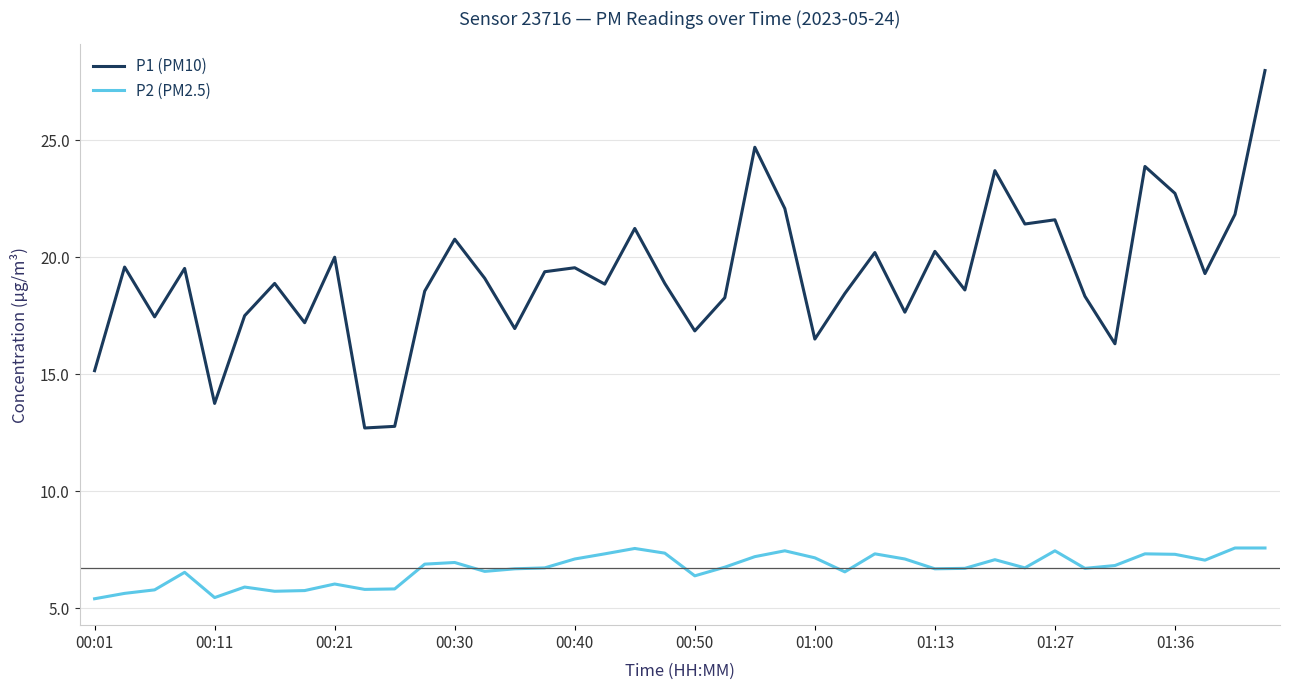

How many values in the P1 (PM10) series are below 19?

20